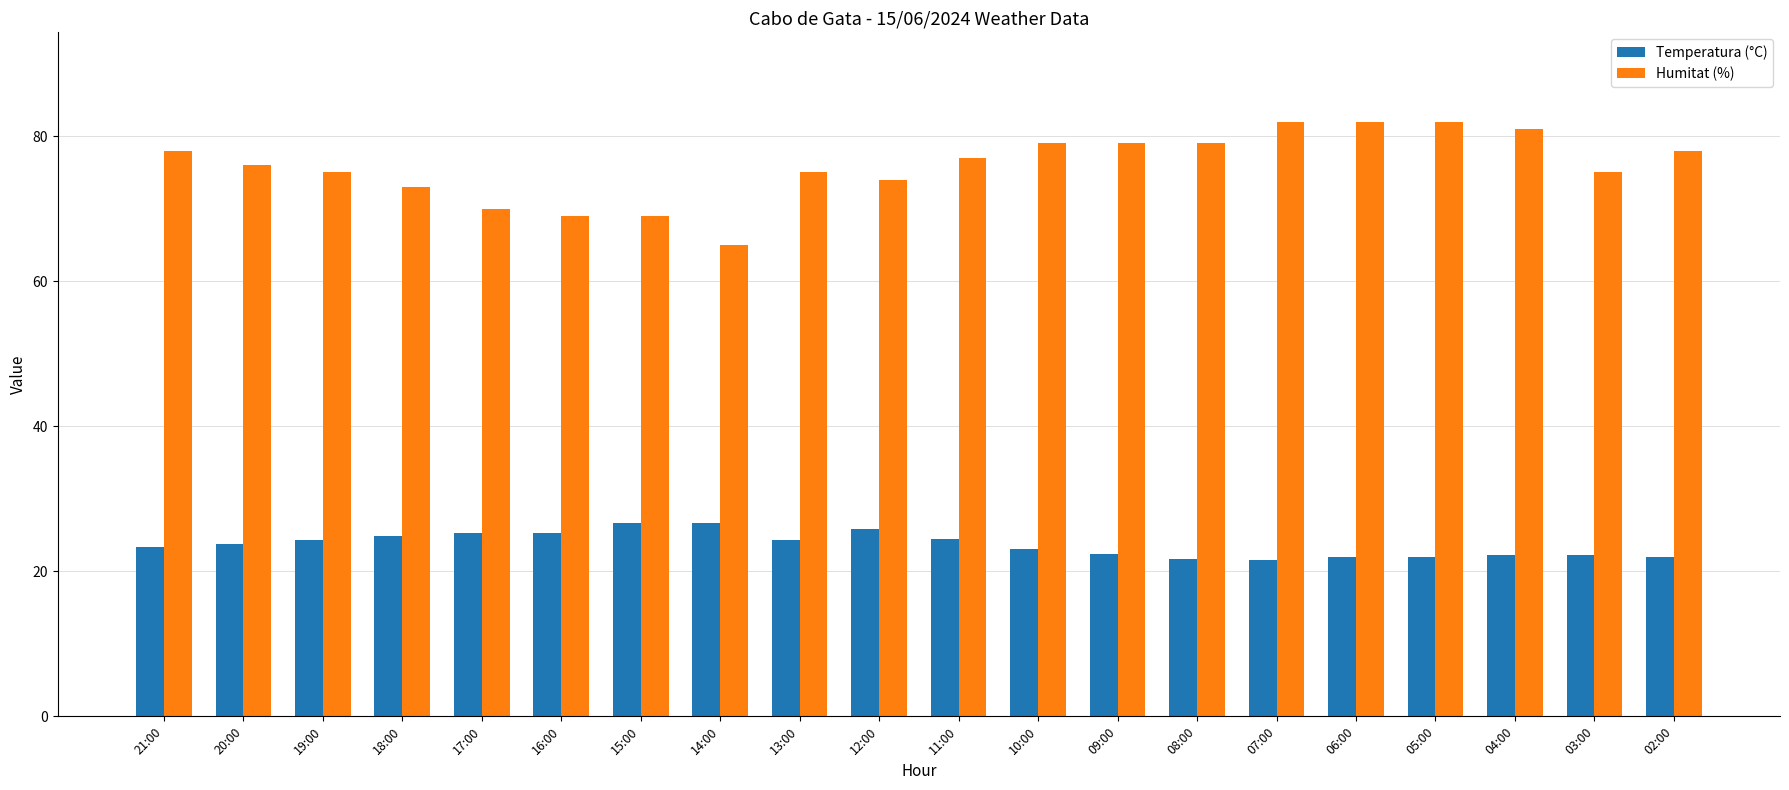

What is the lowest value of the Temperatura (°C) series?

21.6